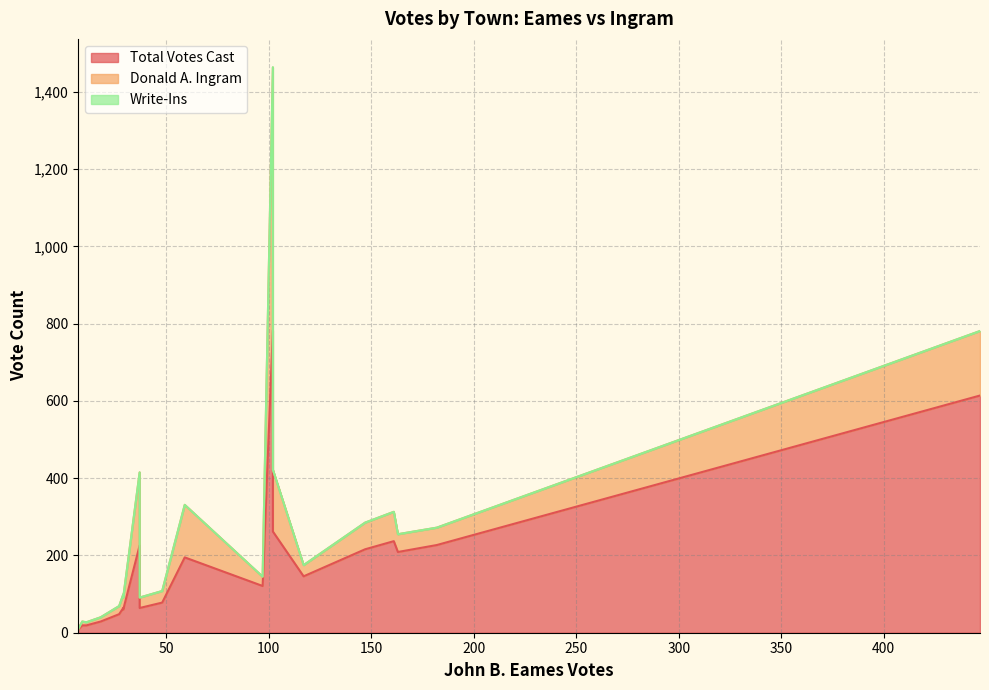

True or false: Total Votes Cast has a value of 32 at Dorchester.

False